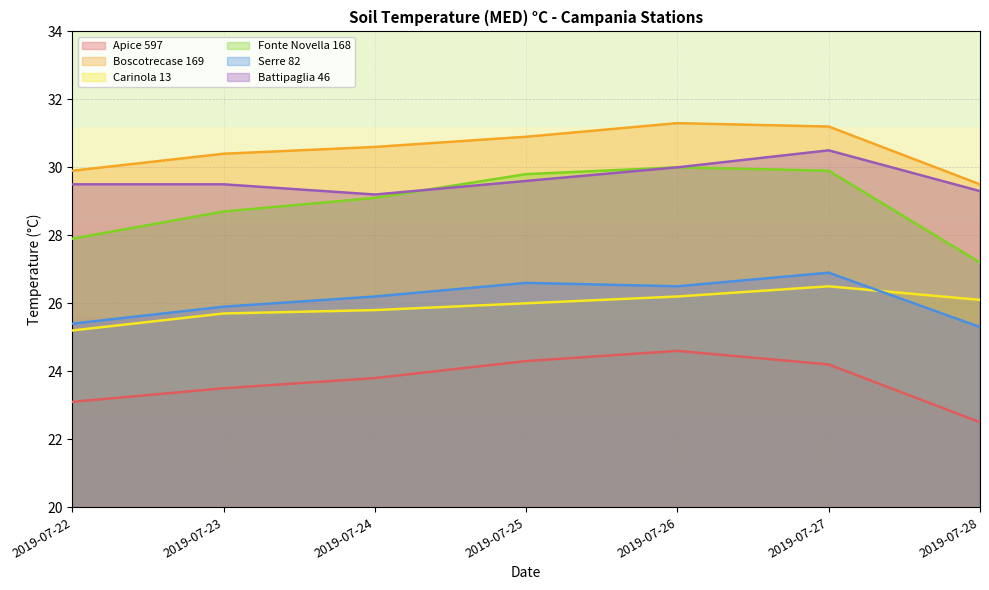

Count the number of data series in this chart.

6